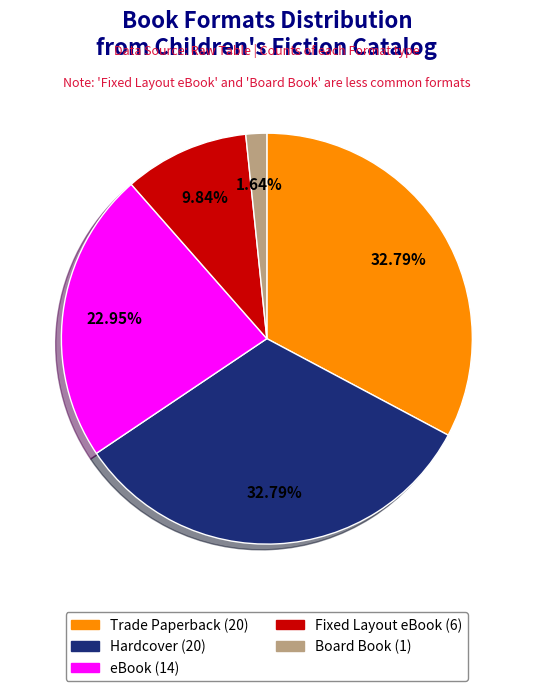

True or false: Fixed Layout eBook accounts for 10% of the total.

True